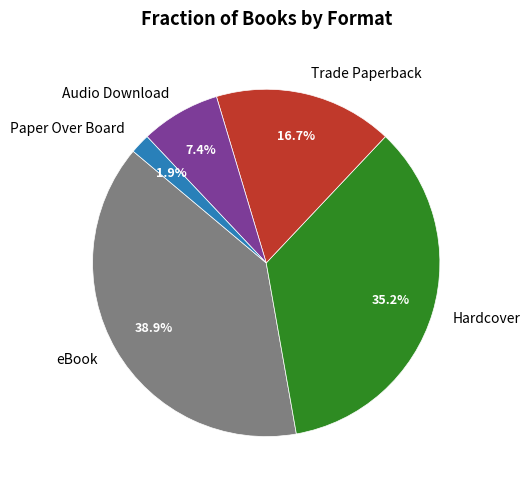

How many slices are in this pie chart?

5